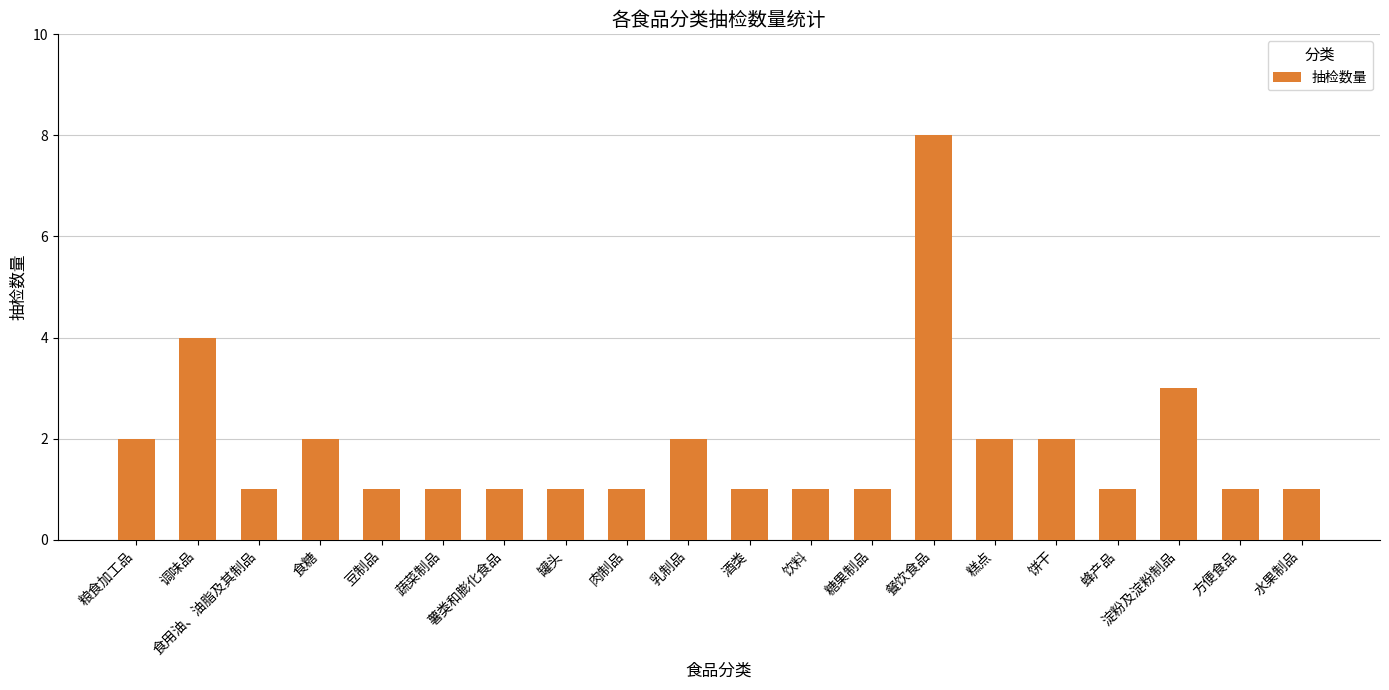

What is the sum of all values?

37